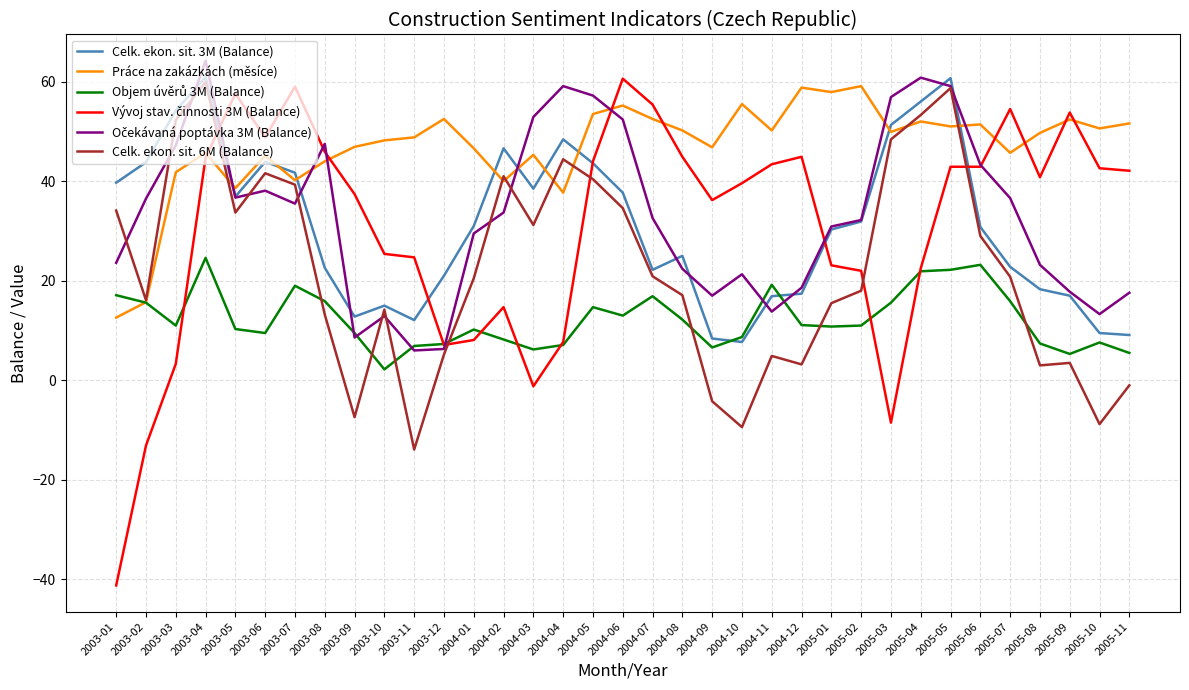

True or false: Práce na zakázkách (měsíce) has a value of 37.7 at 2004-04.

True